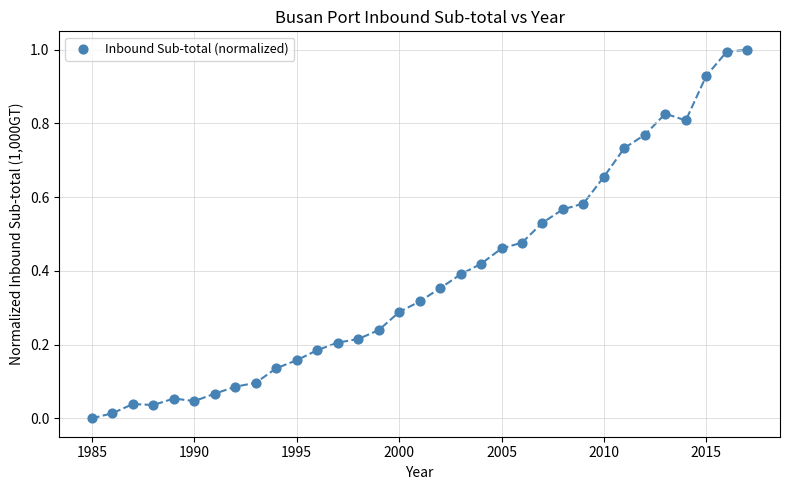

What is the range of Y values (max minus min)?

1.0